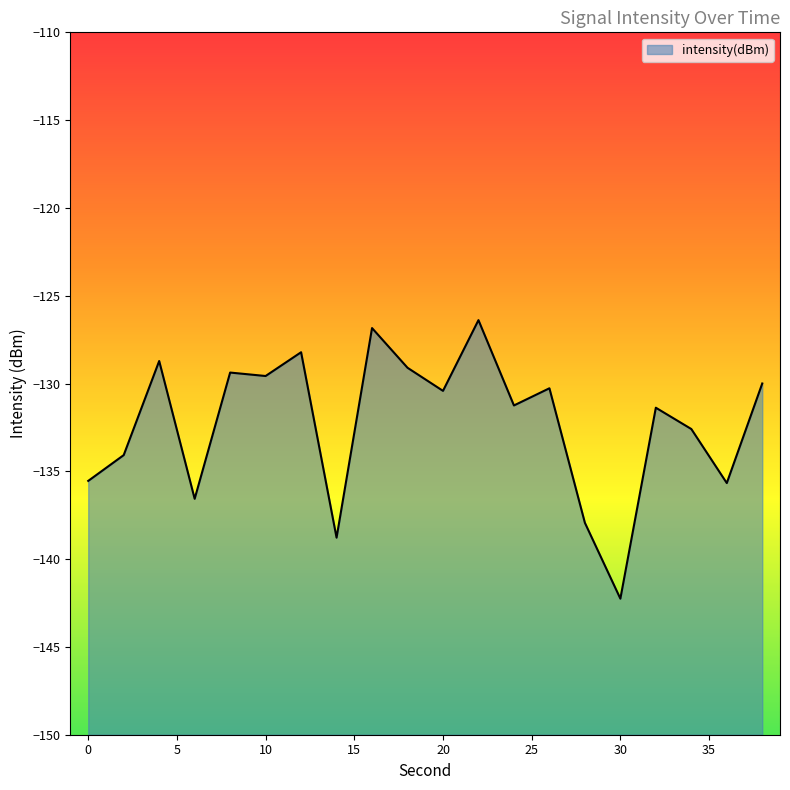

Which category has the lowest value across all series?

30